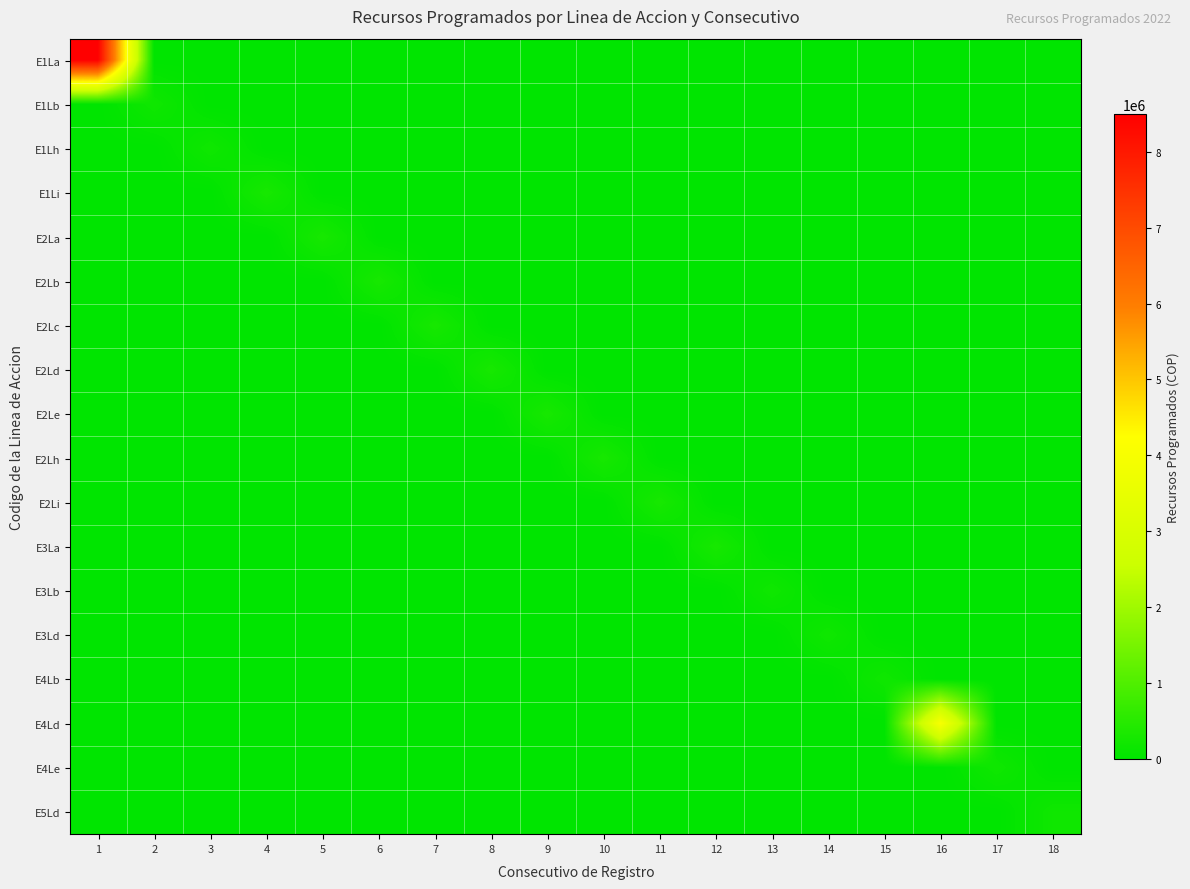

Reading right to left, transcribe all the data shown in this chart.

E1La: 18=0	17=0	16=0	15=0	14=0	13=0	12=0	11=0	10=0	9=0	8=0	7=0	6=0	5=0	4=0	3=0	2=0	1=8500000
E1Lb: 18=0	17=0	16=0	15=0	14=0	13=0	12=0	11=0	10=0	9=0	8=0	7=0	6=0	5=0	4=0	3=0	2=200000	1=0
E1Lh: 18=0	17=0	16=0	15=0	14=0	13=0	12=0	11=0	10=0	9=0	8=0	7=0	6=0	5=0	4=0	3=200000	2=0	1=0
E1Li: 18=0	17=0	16=0	15=0	14=0	13=0	12=0	11=0	10=0	9=0	8=0	7=0	6=0	5=0	4=300000	3=0	2=0	1=0
E2La: 18=0	17=0	16=0	15=0	14=0	13=0	12=0	11=0	10=0	9=0	8=0	7=0	6=0	5=300000	4=0	3=0	2=0	1=0
E2Lb: 18=0	17=0	16=0	15=0	14=0	13=0	12=0	11=0	10=0	9=0	8=0	7=0	6=300000	5=0	4=0	3=0	2=0	1=0
E2Lc: 18=0	17=0	16=0	15=0	14=0	13=0	12=0	11=0	10=0	9=0	8=0	7=300000	6=0	5=0	4=0	3=0	2=0	1=0
E2Ld: 18=0	17=0	16=0	15=0	14=0	13=0	12=0	11=0	10=0	9=0	8=300000	7=0	6=0	5=0	4=0	3=0	2=0	1=0
E2Le: 18=0	17=0	16=0	15=0	14=0	13=0	12=0	11=0	10=0	9=300000	8=0	7=0	6=0	5=0	4=0	3=0	2=0	1=0
E2Lh: 18=0	17=0	16=0	15=0	14=0	13=0	12=0	11=0	10=300000	9=0	8=0	7=0	6=0	5=0	4=0	3=0	2=0	1=0
E2Li: 18=0	17=0	16=0	15=0	14=0	13=0	12=0	11=300000	10=0	9=0	8=0	7=0	6=0	5=0	4=0	3=0	2=0	1=0
E3La: 18=0	17=0	16=0	15=0	14=0	13=0	12=300000	11=0	10=0	9=0	8=0	7=0	6=0	5=0	4=0	3=0	2=0	1=0
E3Lb: 18=0	17=0	16=0	15=0	14=0	13=200000	12=0	11=0	10=0	9=0	8=0	7=0	6=0	5=0	4=0	3=0	2=0	1=0
E3Ld: 18=0	17=0	16=0	15=0	14=200000	13=0	12=0	11=0	10=0	9=0	8=0	7=0	6=0	5=0	4=0	3=0	2=0	1=0
E4Lb: 18=0	17=0	16=0	15=200000	14=0	13=0	12=0	11=0	10=0	9=0	8=0	7=0	6=0	5=0	4=0	3=0	2=0	1=0
E4Ld: 18=0	17=0	16=4000000	15=0	14=0	13=0	12=0	11=0	10=0	9=0	8=0	7=0	6=0	5=0	4=0	3=0	2=0	1=0
E4Le: 18=0	17=200000	16=0	15=0	14=0	13=0	12=0	11=0	10=0	9=0	8=0	7=0	6=0	5=0	4=0	3=0	2=0	1=0
E5Ld: 18=200000	17=0	16=0	15=0	14=0	13=0	12=0	11=0	10=0	9=0	8=0	7=0	6=0	5=0	4=0	3=0	2=0	1=0